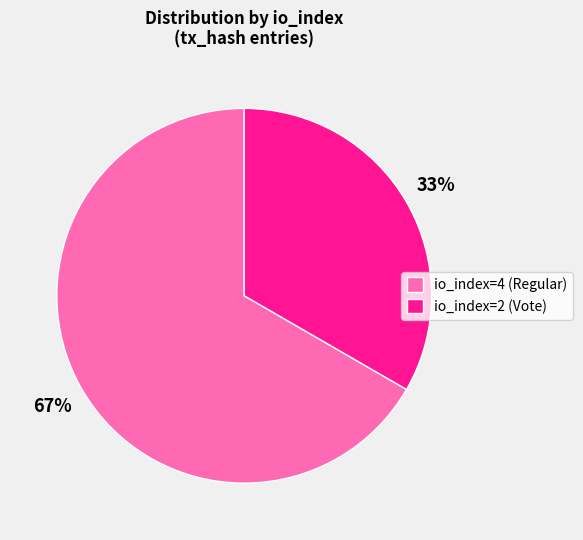

What is the ratio of the value at io_index=4 to the value at io_index=2?

2.0